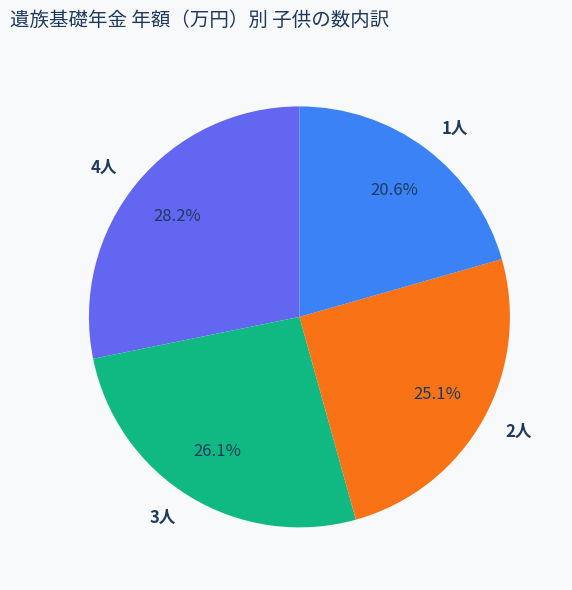

To the nearest percent, what is the average slice percentage?

25%